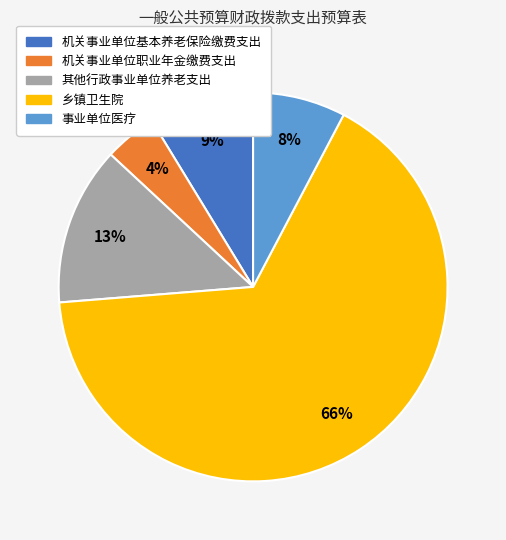

To the nearest percent, what portion does 其他行政事业单位养老支出 represent?

13%